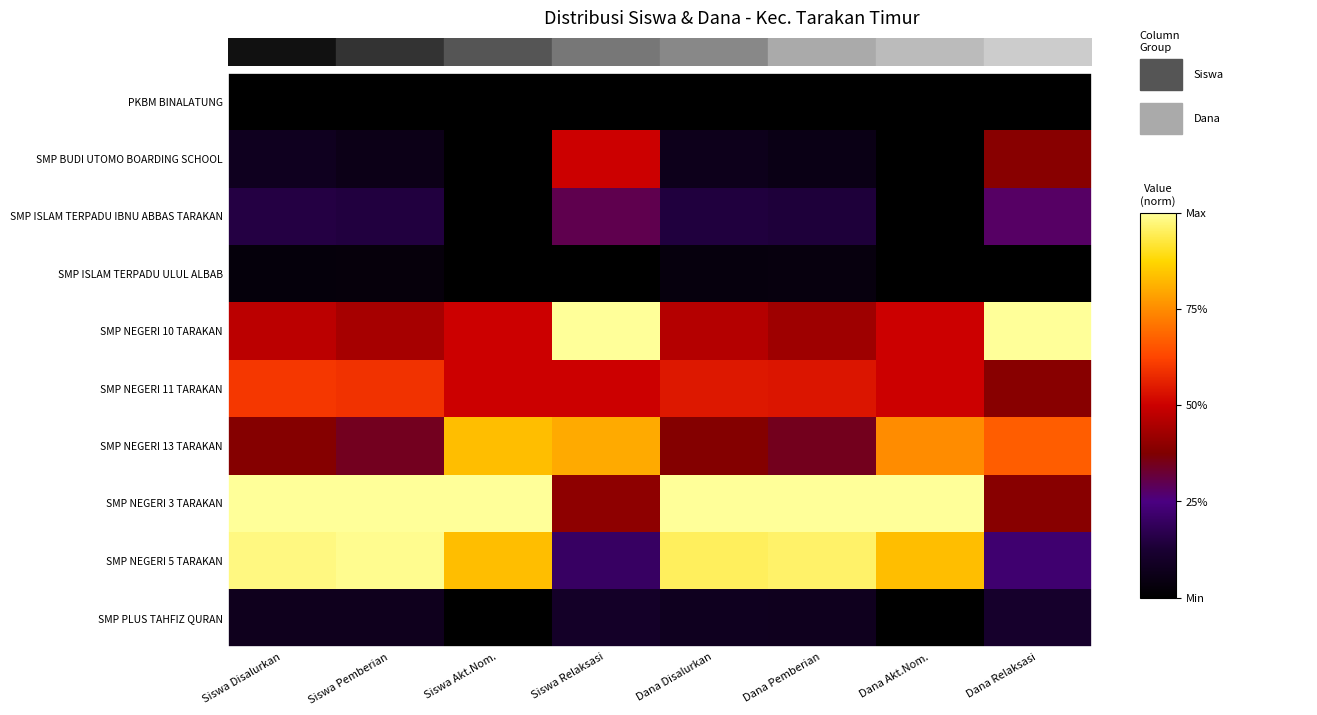

Reading left to right, extract all data points from this chart.

PKBM BINALATUNG: Siswa Disalurkan=0.0	Siswa Pemberian=0.0	Siswa Akt.Nom.=0.0	Siswa Relaksasi=0.0	Dana Disalurkan=0.0	Dana Pemberian=0.0	Dana Akt.Nom.=0.0	Dana Relaksasi=0.0
SMP BUDI UTOMO BOARDING SCHOOL: Siswa Disalurkan=0.1	Siswa Pemberian=0.1	Siswa Akt.Nom.=0.0	Siswa Relaksasi=0.5	Dana Disalurkan=0.1	Dana Pemberian=0.1	Dana Akt.Nom.=0.0	Dana Relaksasi=0.4
SMP ISLAM TERPADU IBNU ABBAS TARAKAN: Siswa Disalurkan=0.2	Siswa Pemberian=0.1	Siswa Akt.Nom.=0.0	Siswa Relaksasi=0.3	Dana Disalurkan=0.1	Dana Pemberian=0.1	Dana Akt.Nom.=0.0	Dana Relaksasi=0.3
SMP ISLAM TERPADU ULUL ALBAB: Siswa Disalurkan=0.0	Siswa Pemberian=0.0	Siswa Akt.Nom.=0.0	Siswa Relaksasi=0.0	Dana Disalurkan=0.0	Dana Pemberian=0.0	Dana Akt.Nom.=0.0	Dana Relaksasi=0.0
SMP NEGERI 10 TARAKAN: Siswa Disalurkan=0.5	Siswa Pemberian=0.4	Siswa Akt.Nom.=0.5	Siswa Relaksasi=1.0	Dana Disalurkan=0.5	Dana Pemberian=0.4	Dana Akt.Nom.=0.5	Dana Relaksasi=1.0
SMP NEGERI 11 TARAKAN: Siswa Disalurkan=0.6	Siswa Pemberian=0.6	Siswa Akt.Nom.=0.5	Siswa Relaksasi=0.5	Dana Disalurkan=0.5	Dana Pemberian=0.5	Dana Akt.Nom.=0.5	Dana Relaksasi=0.4
SMP NEGERI 13 TARAKAN: Siswa Disalurkan=0.4	Siswa Pemberian=0.3	Siswa Akt.Nom.=0.8	Siswa Relaksasi=0.8	Dana Disalurkan=0.4	Dana Pemberian=0.3	Dana Akt.Nom.=0.8	Dana Relaksasi=0.7
SMP NEGERI 3 TARAKAN: Siswa Disalurkan=1.0	Siswa Pemberian=1.0	Siswa Akt.Nom.=1.0	Siswa Relaksasi=0.4	Dana Disalurkan=1.0	Dana Pemberian=1.0	Dana Akt.Nom.=1.0	Dana Relaksasi=0.4
SMP NEGERI 5 TARAKAN: Siswa Disalurkan=1.0	Siswa Pemberian=1.0	Siswa Akt.Nom.=0.8	Siswa Relaksasi=0.2	Dana Disalurkan=0.9	Dana Pemberian=1.0	Dana Akt.Nom.=0.8	Dana Relaksasi=0.2
SMP PLUS TAHFIZ QURAN: Siswa Disalurkan=0.1	Siswa Pemberian=0.1	Siswa Akt.Nom.=0.0	Siswa Relaksasi=0.1	Dana Disalurkan=0.1	Dana Pemberian=0.1	Dana Akt.Nom.=0.0	Dana Relaksasi=0.1